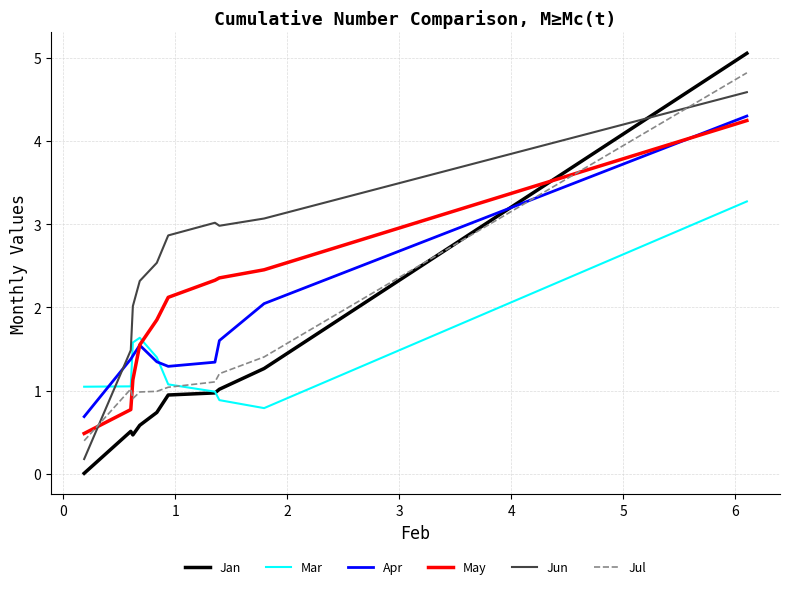

Which series has the largest range (max minus min)?

Jan